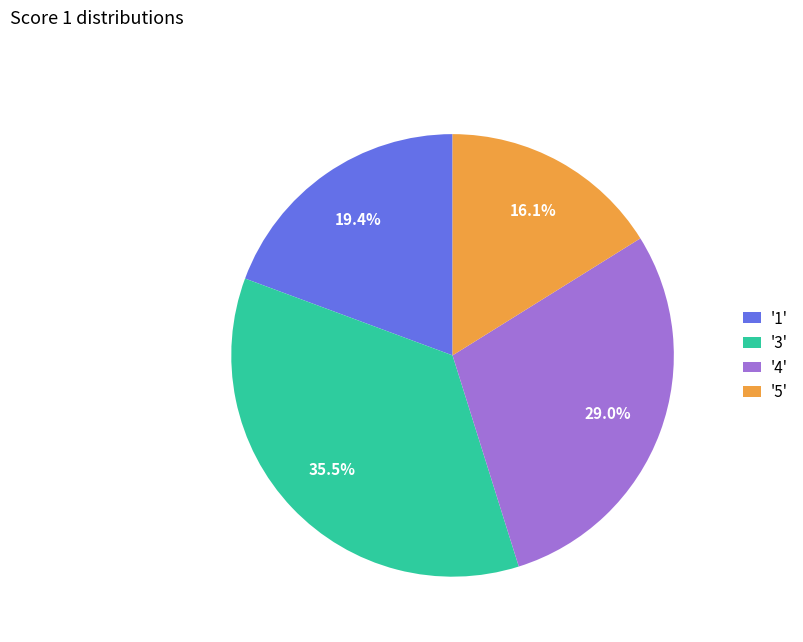

To the nearest percent, what is the difference between the largest and smallest slice percentages?

19%